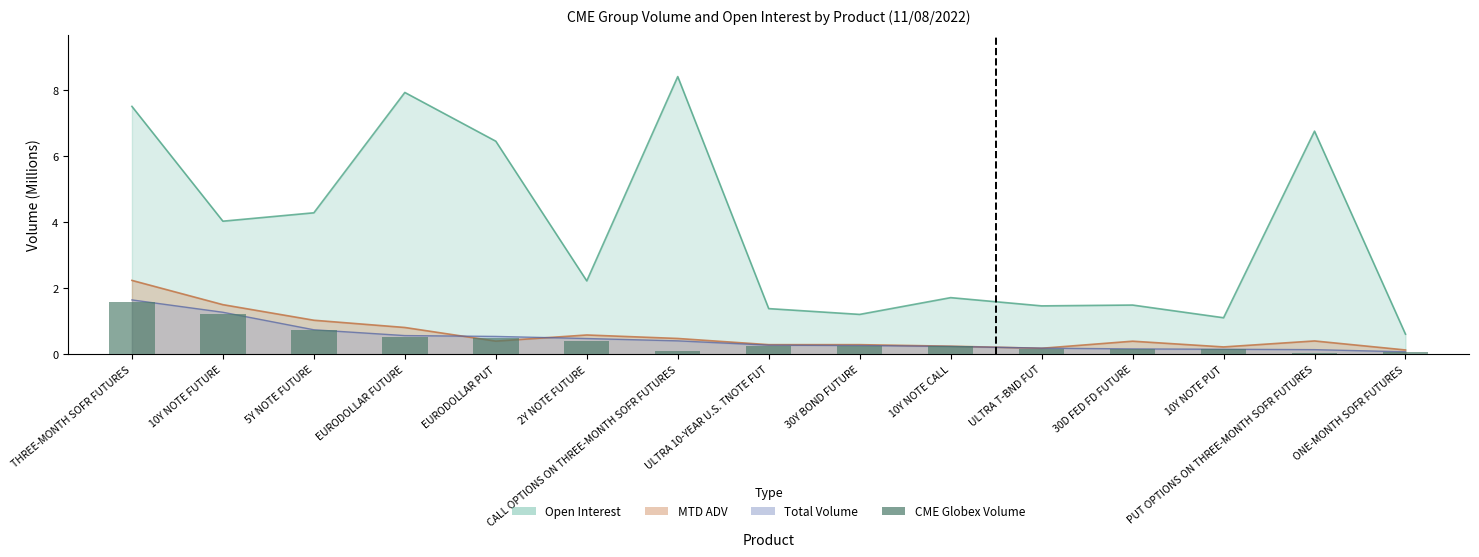

True or false: the data shows 0.5 at EURODOLLAR FUTURE.

True